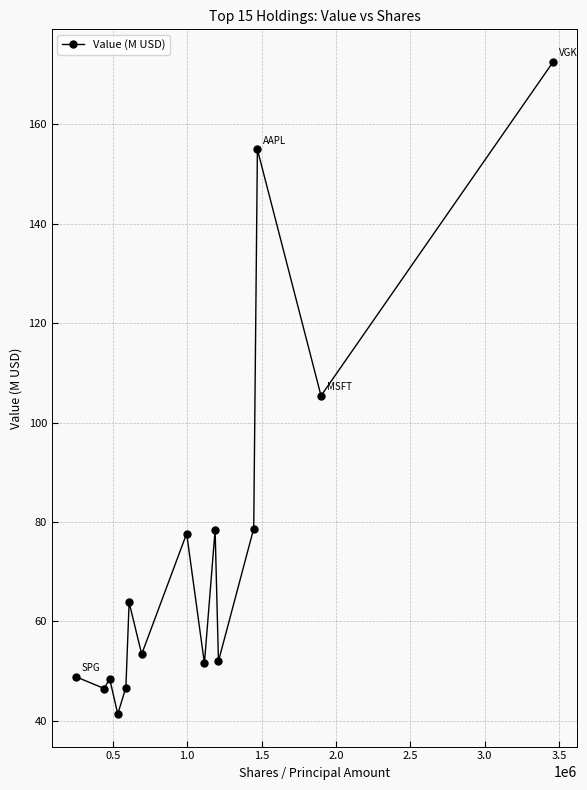

True or false: there are more than 1 points higher than both neighbors.

True